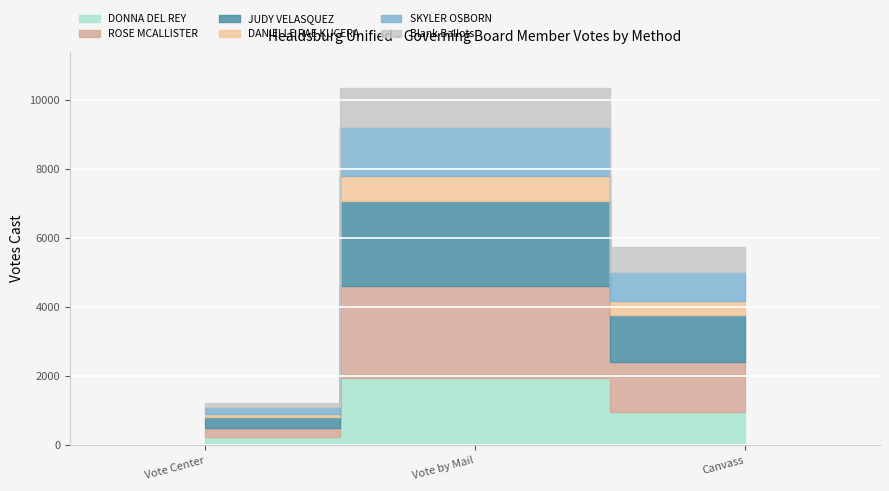

At which label does ROSE MCALLISTER first exceed 1435?

Vote by Mail